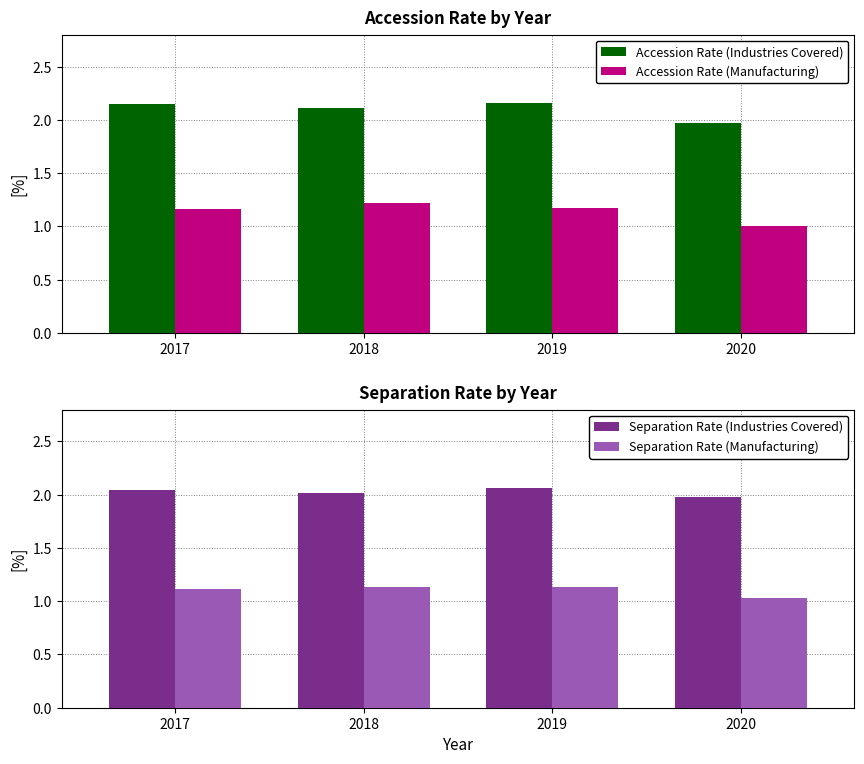

What is the value of the Separation Rate (Manufacturing) bar at the 3rd from the left?

1.1